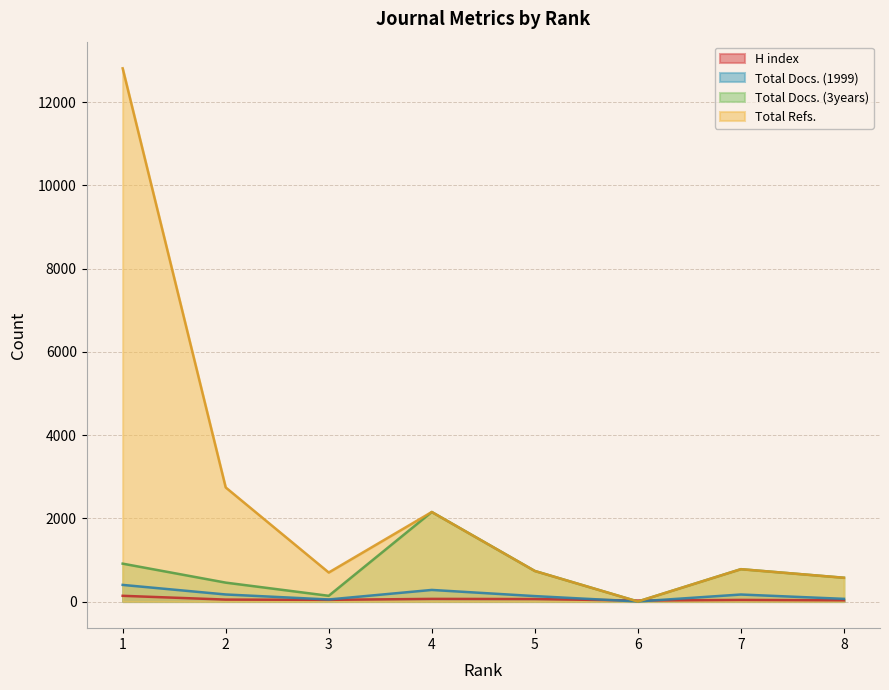

Reading left to right, extract all data points from this chart.

H index: 1=137	2=46	3=40	4=63	5=59	6=23	7=38	8=29
Total Docs. (1999): 1=399	2=169	3=49	4=278	5=130	6=1	7=168	8=64
Total Docs. (3years): 1=910	2=454	3=137	4=2151	5=734	6=0	7=777	8=571
Total Refs.: 1=12813	2=2741	3=697	4=2151	5=734	6=0	7=777	8=571